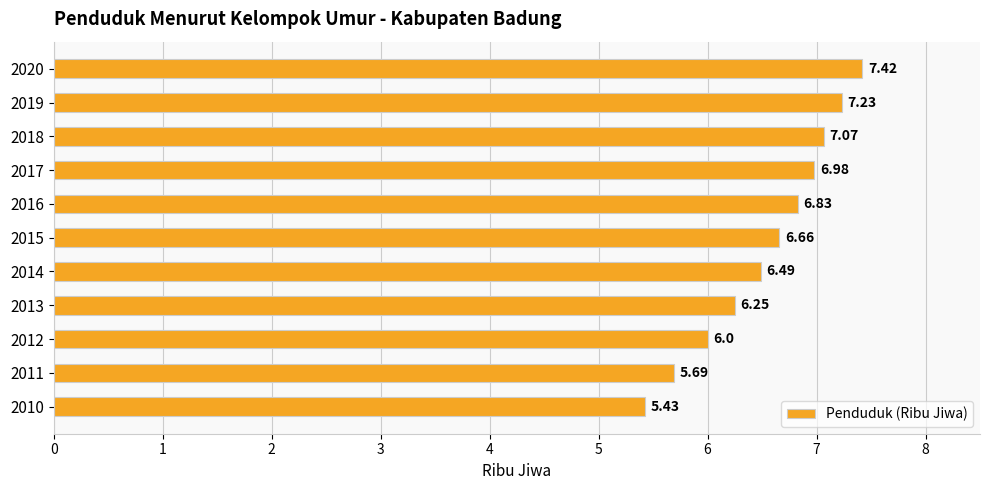

Rank the categories by value from lowest to highest.

2010, 2011, 2012, 2013, 2014, 2015, 2016, 2017, 2018, 2019, 2020